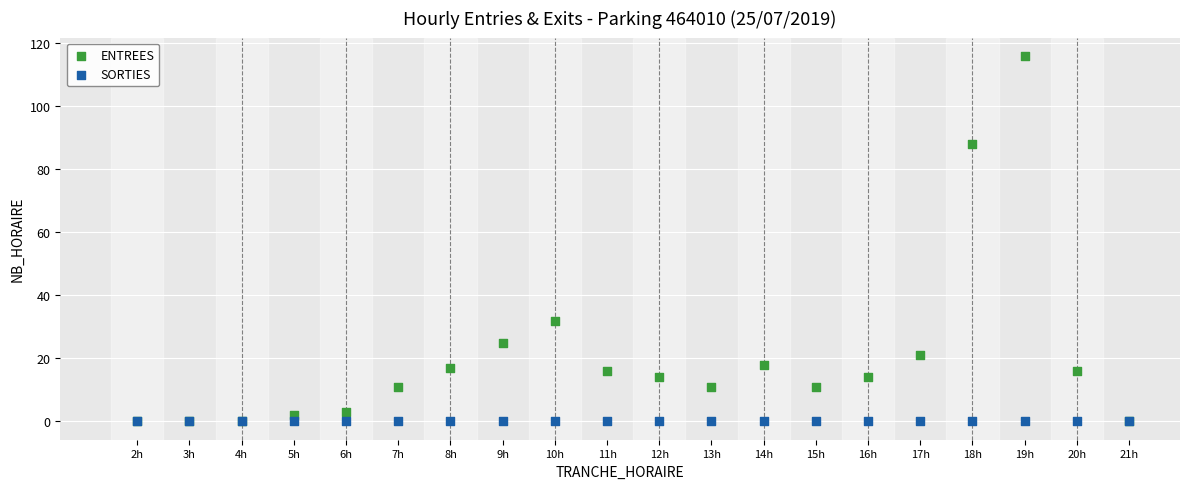

In the ENTREES series, what Y value is closest to 58?

32